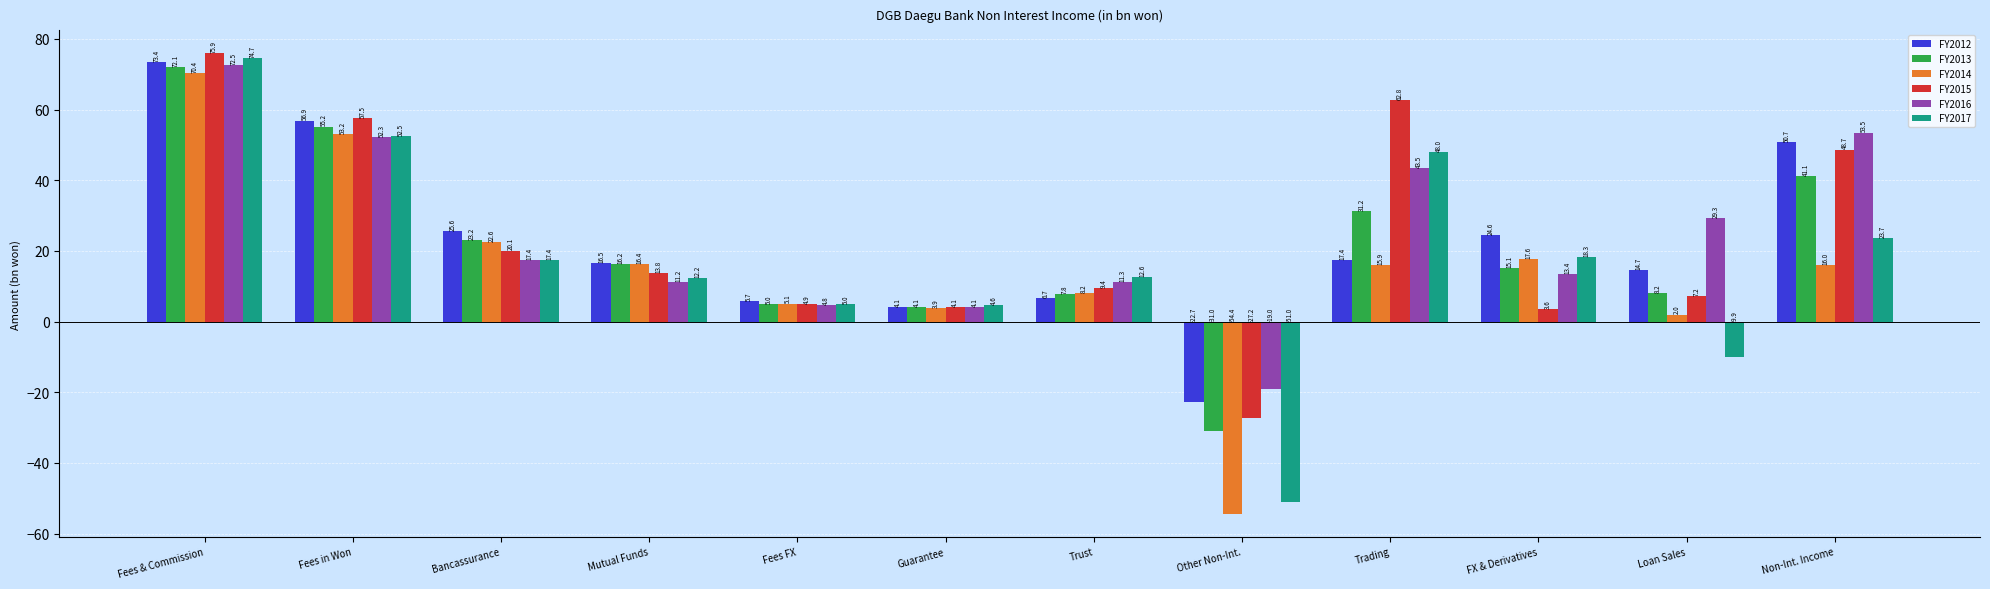

How many positive values does the FY2017 series have?

10